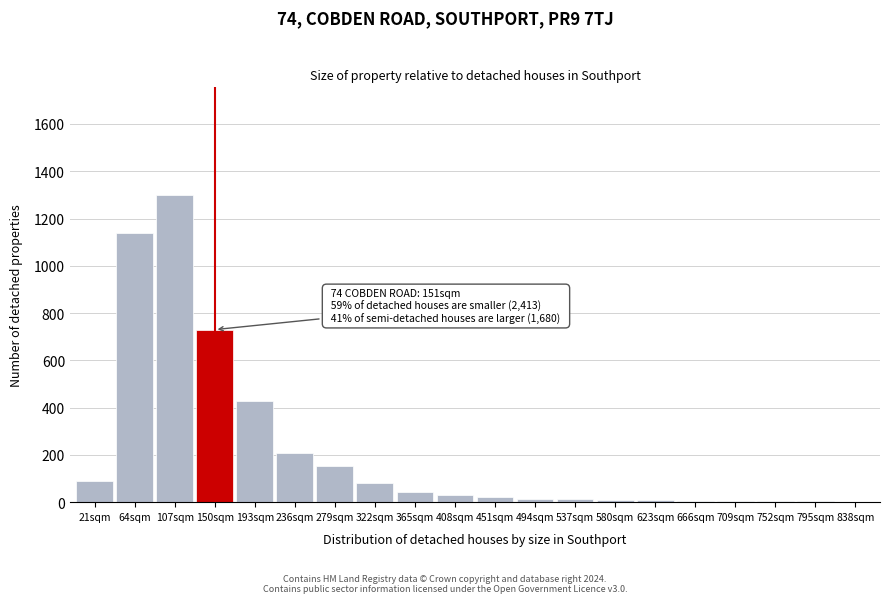

Which label corresponds to the largest value in the chart?

107sqm